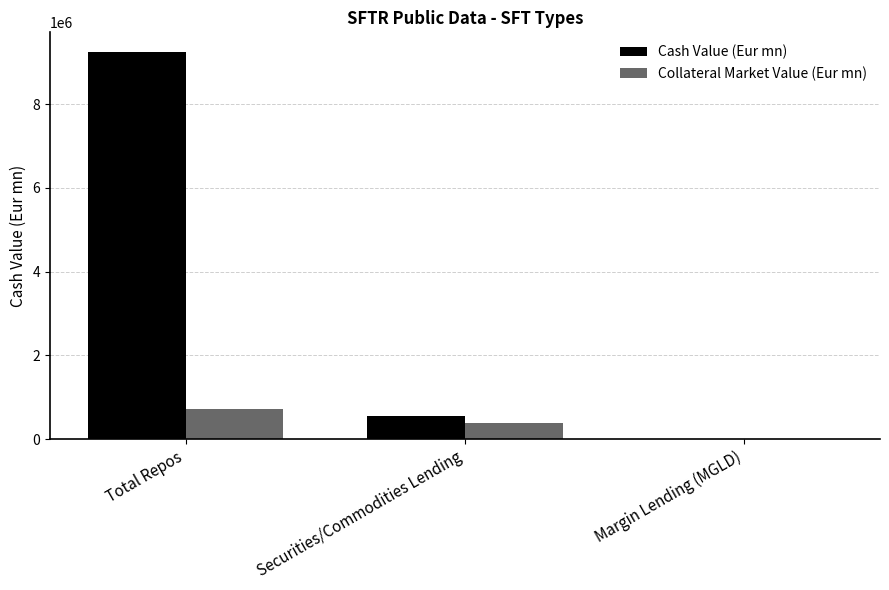

What are all the series names shown in the legend?

Cash Value (Eur mn), Collateral Market Value (Eur mn)